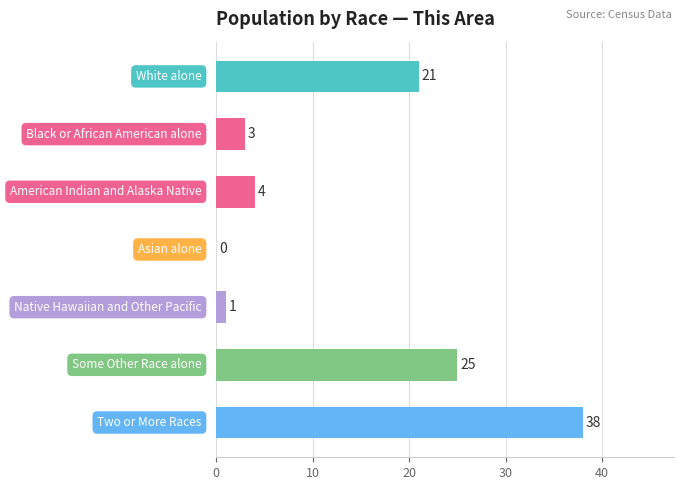

What is the sum of all values?

92